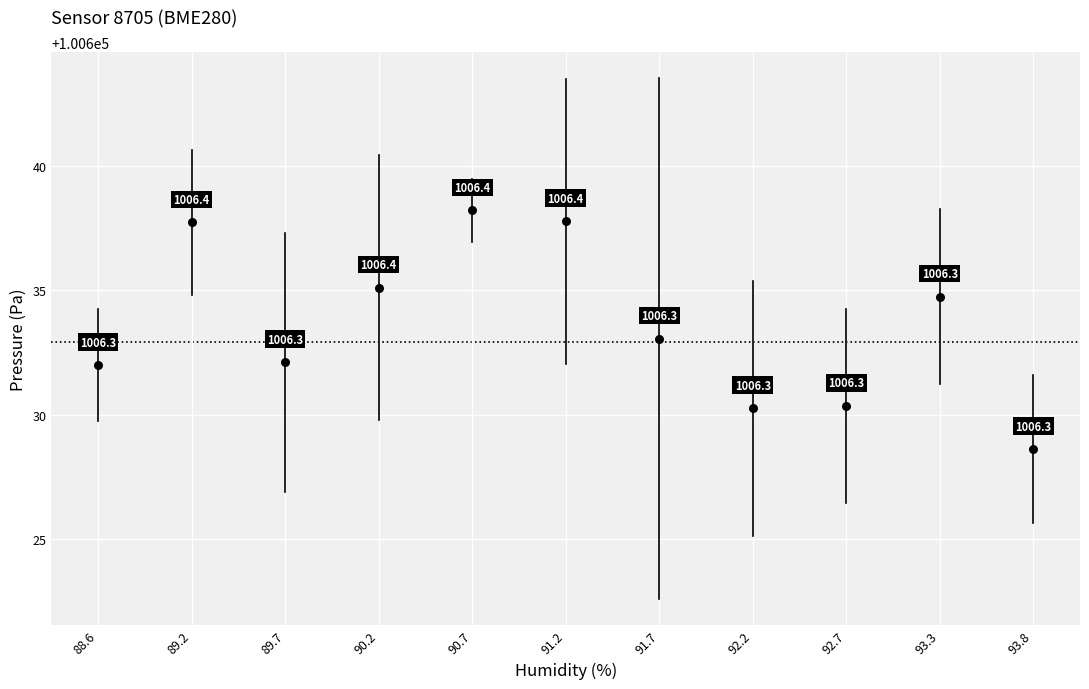

What is the average Y value?

100633.6